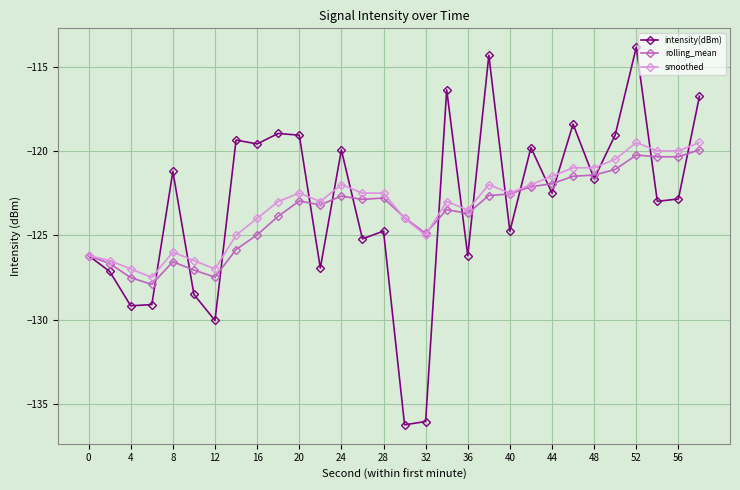

Which series has the largest range (max minus min)?

intensity(dBm)